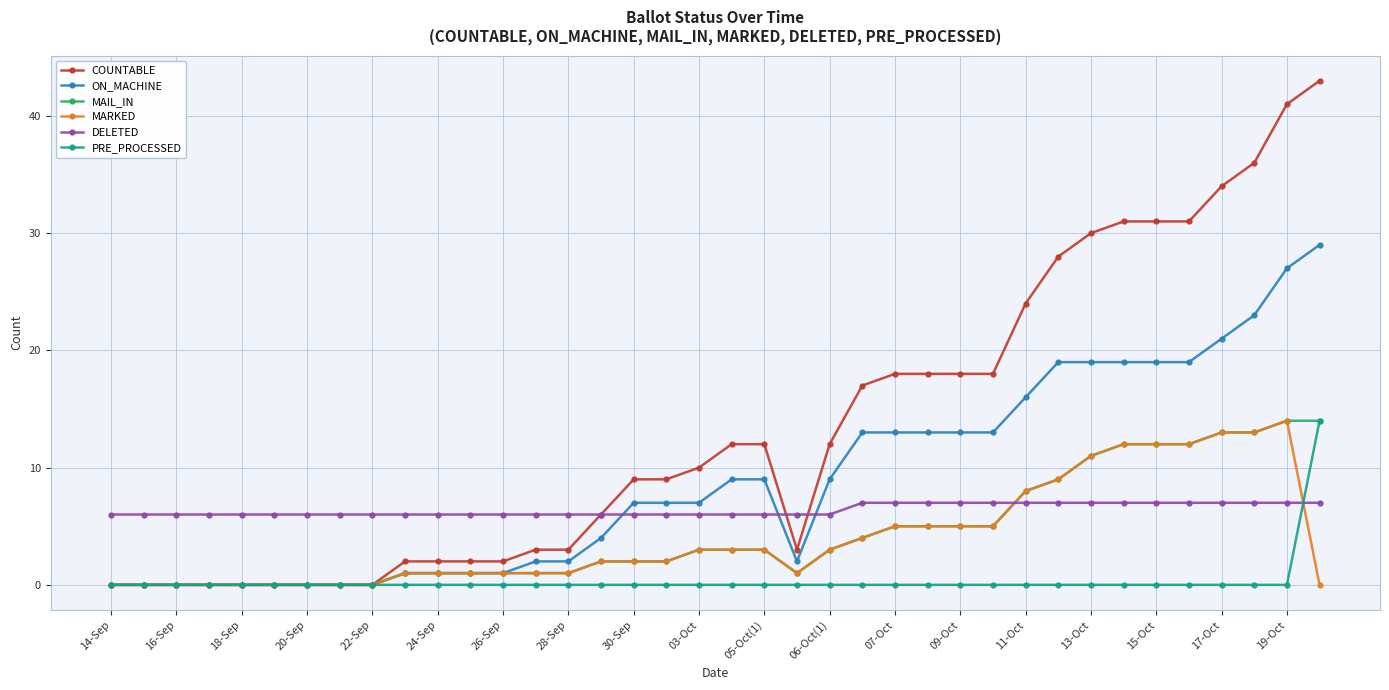

How many times do DELETED and MAIL_IN cross each other?

1